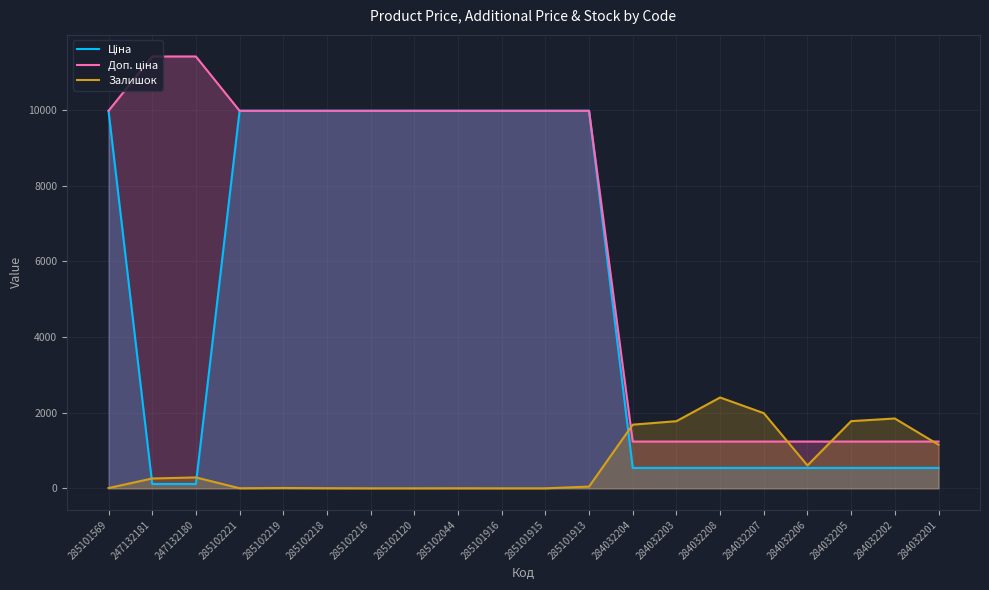

What is the label of the 17th point from the right?

285102221